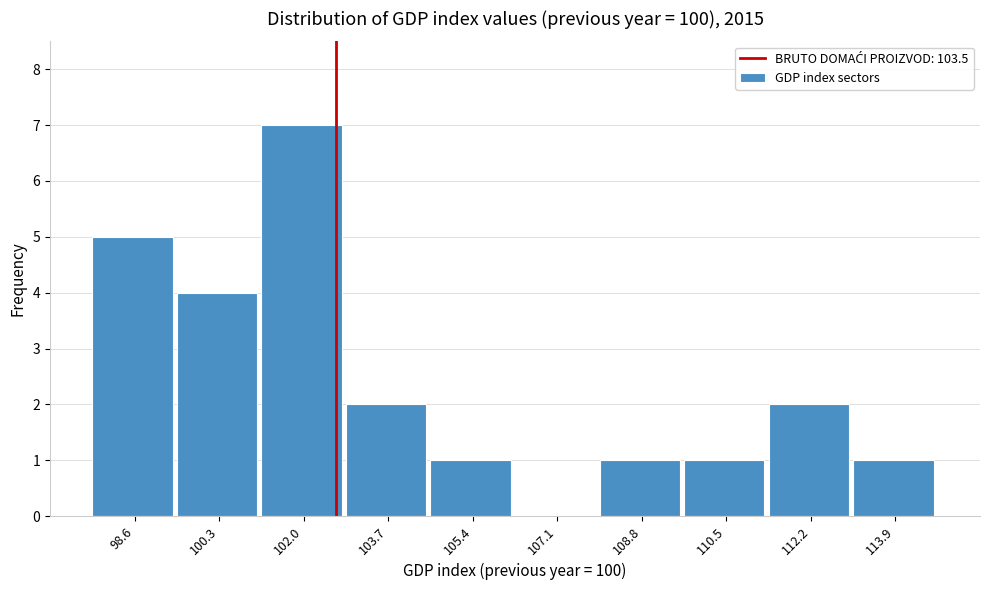

Reading left to right, list all the values displayed in this chart.

98.6=5	100.3=4	102.0=7	103.7=2	105.4=1	107.1=0	108.8=1	110.5=1	112.2=2	113.9=1